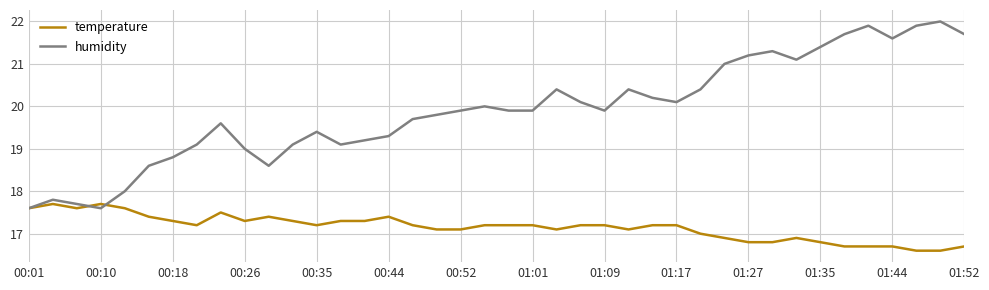

List the series in order of their peak value, lowest first.

temperature, humidity